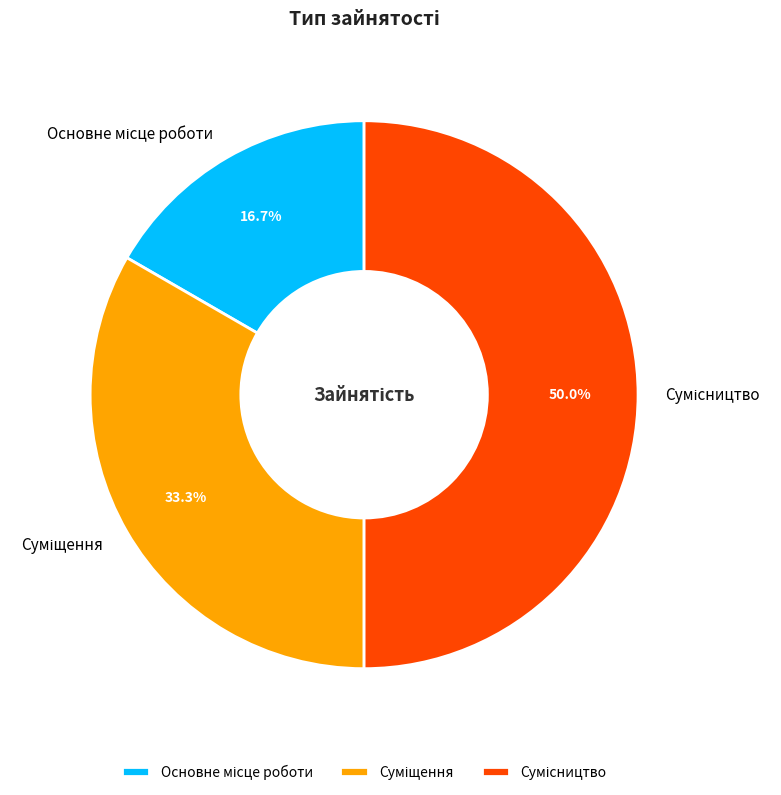

To the nearest percent, what portion does Сумісництво represent?

50%